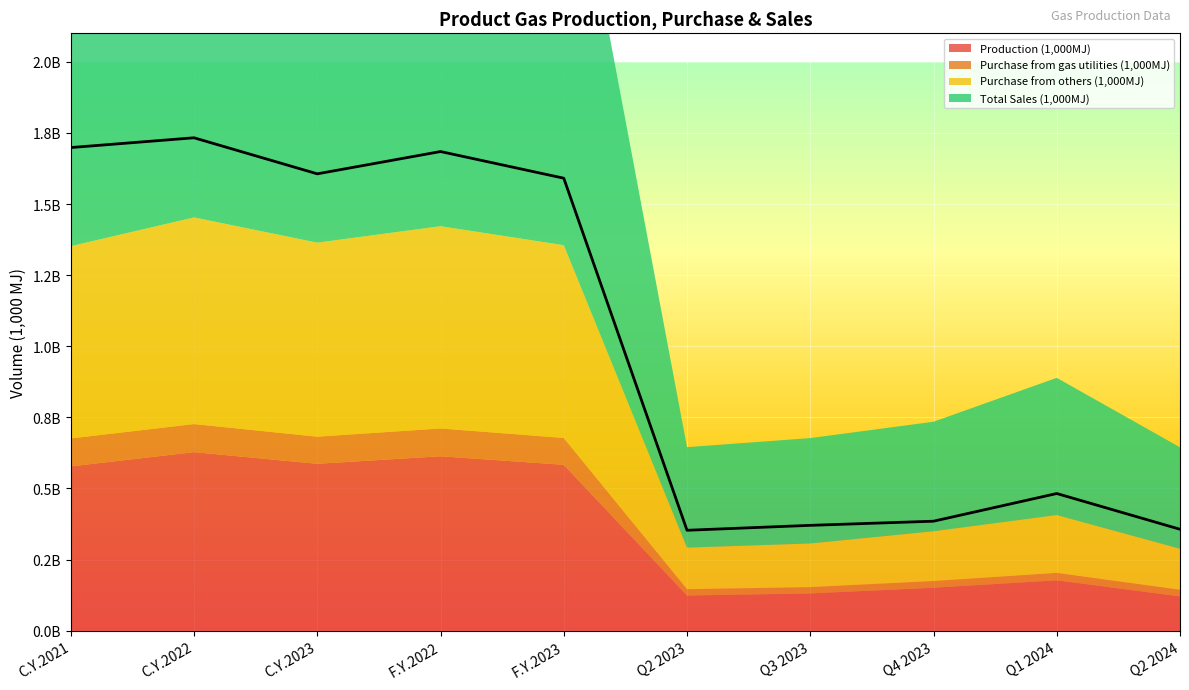

True or false: Purchase from others (1,000MJ) has a value of 675861448 at C.Y.2021.

True